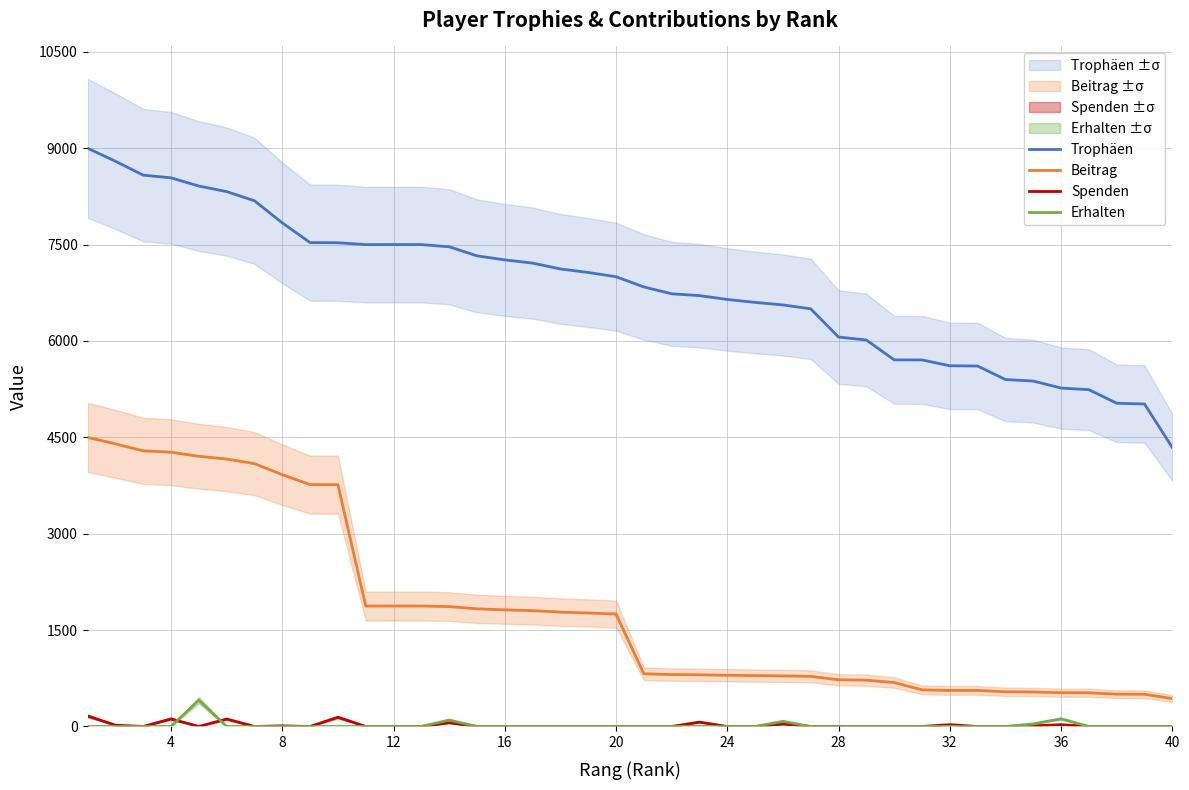

True or false: Erhalten and Beitrag intersect in this chart.

False